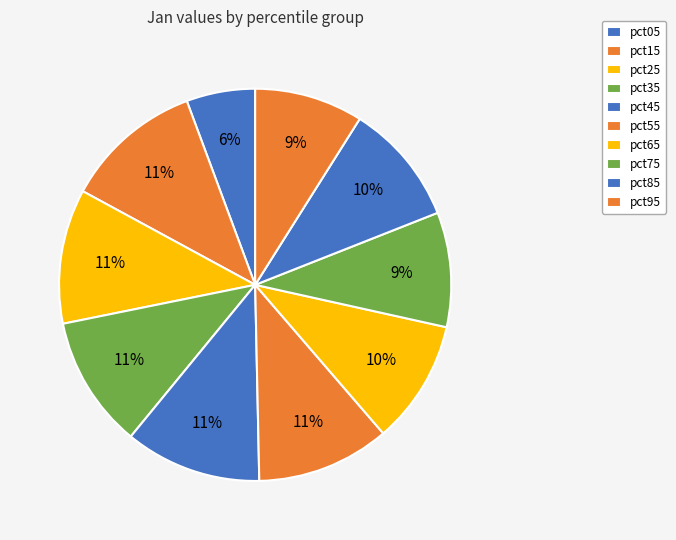

To the nearest percent, what is the combined percentage of pct45 and pct75?

21%